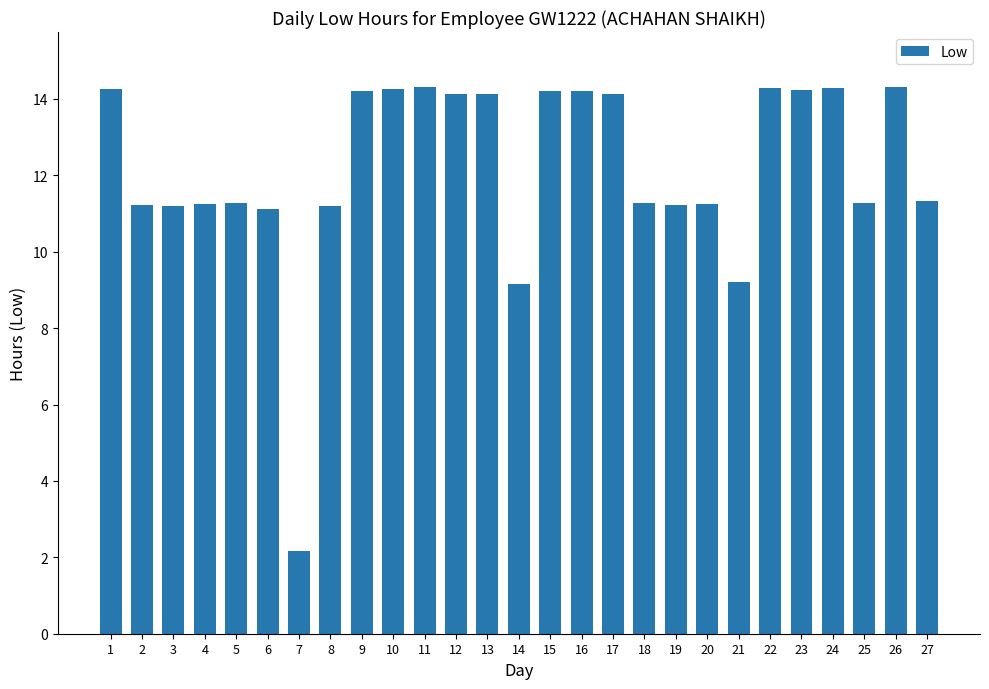

What is the difference between the maximum and minimum values?

12.2